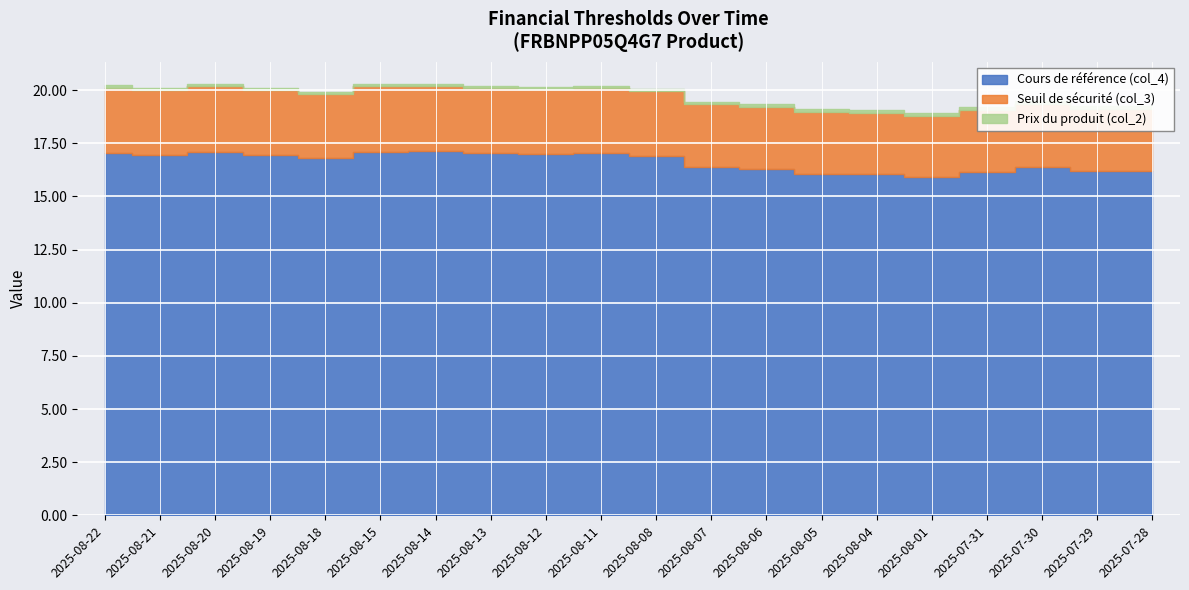

Reading left to right, what are all the values shown in this chart?

Seuil de sécurité (col_3): 2025-08-22=20.1	2025-08-21=20.0	2025-08-20=20.2	2025-08-19=20.0	2025-08-18=19.8	2025-08-15=20.2	2025-08-14=20.2	2025-08-13=20.1	2025-08-12=20.1	2025-08-11=20.1	2025-08-08=20.0	2025-08-07=19.3	2025-08-06=19.2	2025-08-05=19.0	2025-08-04=18.9	2025-08-01=18.8	2025-07-31=19.1	2025-07-30=19.4	2025-07-29=19.1	2025-07-28=19.1
Cours de référence (col_4): 2025-08-22=17.1	2025-08-21=17.0	2025-08-20=17.1	2025-08-19=16.9	2025-08-18=16.8	2025-08-15=17.1	2025-08-14=17.1	2025-08-13=17.0	2025-08-12=17.0	2025-08-11=17.0	2025-08-08=16.9	2025-08-07=16.4	2025-08-06=16.3	2025-08-05=16.1	2025-08-04=16.1	2025-08-01=15.9	2025-07-31=16.1	2025-07-30=16.4	2025-07-29=16.2	2025-07-28=16.2
Prix du produit (col_2): 2025-08-22=0.1	2025-08-21=0.1	2025-08-20=0.1	2025-08-19=0.1	2025-08-18=0.1	2025-08-15=0.1	2025-08-14=0.1	2025-08-13=0.1	2025-08-12=0.1	2025-08-11=0.1	2025-08-08=0.1	2025-08-07=0.1	2025-08-06=0.1	2025-08-05=0.1	2025-08-04=0.1	2025-08-01=0.1	2025-07-31=0.1	2025-07-30=0.1	2025-07-29=0.1	2025-07-28=0.1